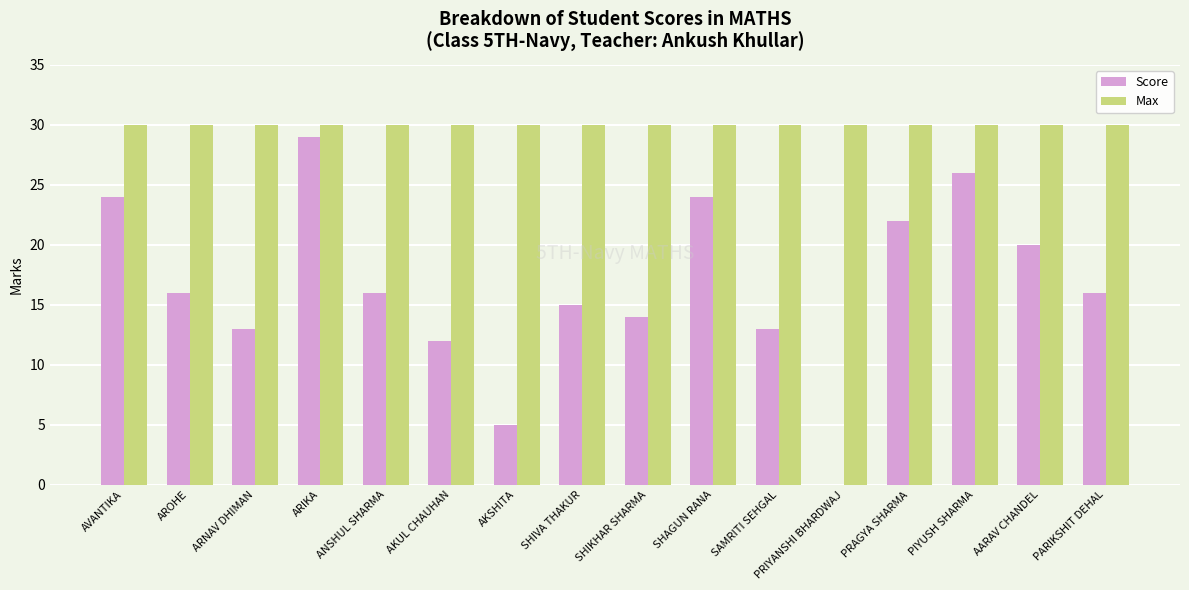

Which series changed the most between AVANTIKA and ARNAV DHIMAN?

Score